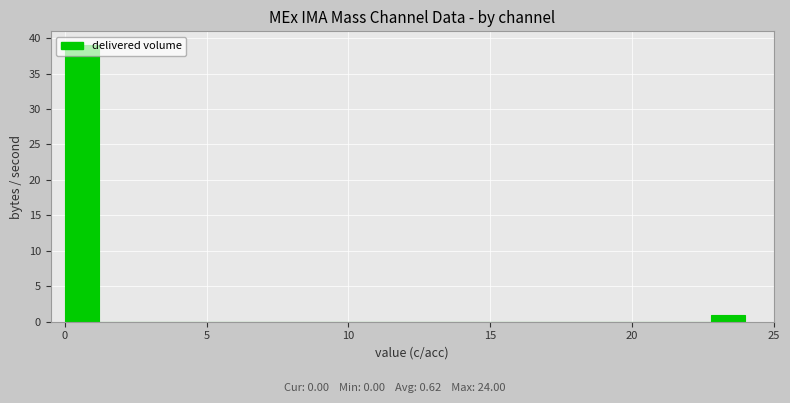

Read against the x-axis, roughly where is the centre of the tallest bar?

0.5